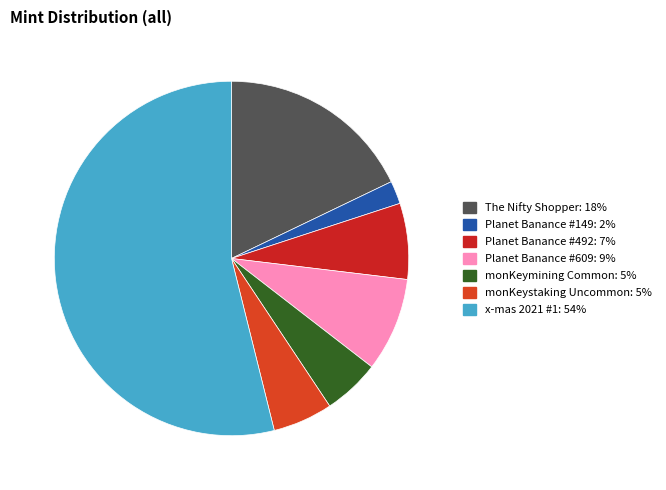

True or false: monKeystaking Uncommon accounts for 19% of the total.

False